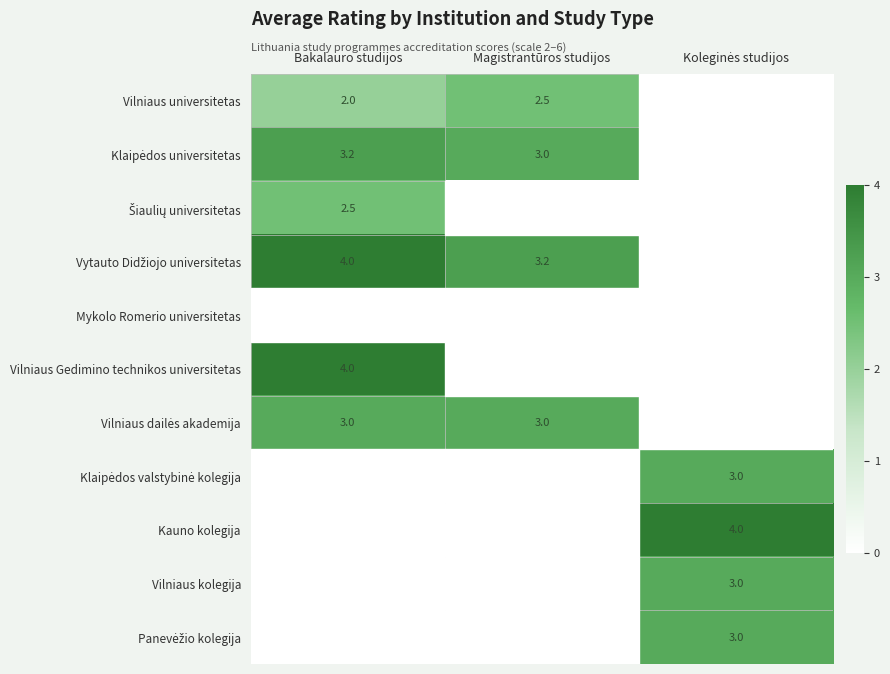

Read the Vytauto Didžiojo universitetas value at Bakalauro studijos.

4.0